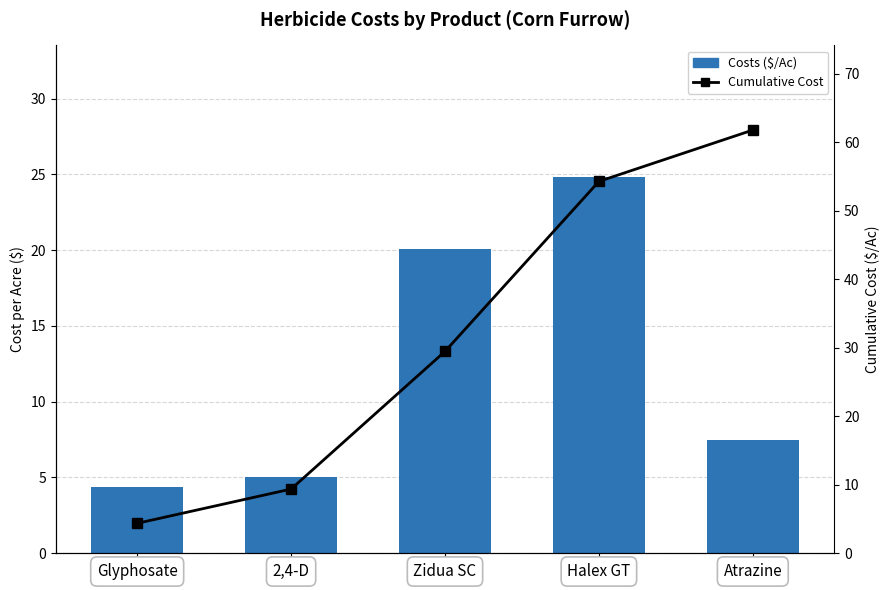

What is the average value of the Costs ($/Ac) series?

12.4